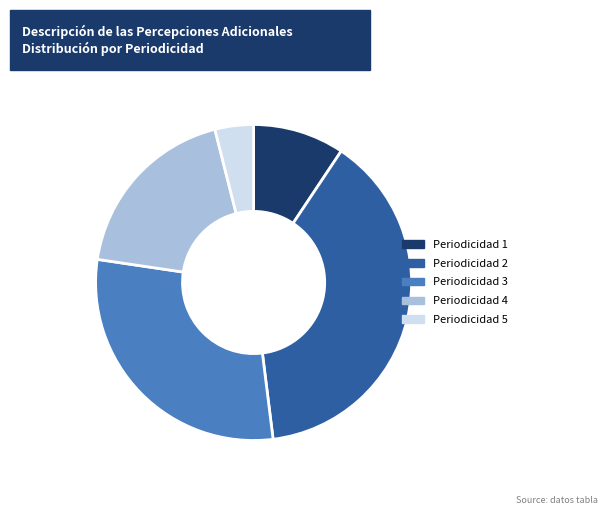

Which slice is the largest?

Periodicidad 2